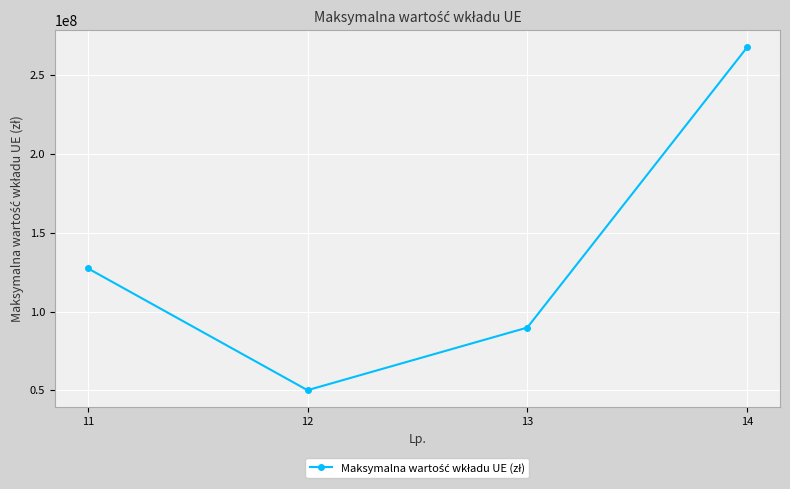

What is the ratio of the value at 14 to the value at 13?

3.0